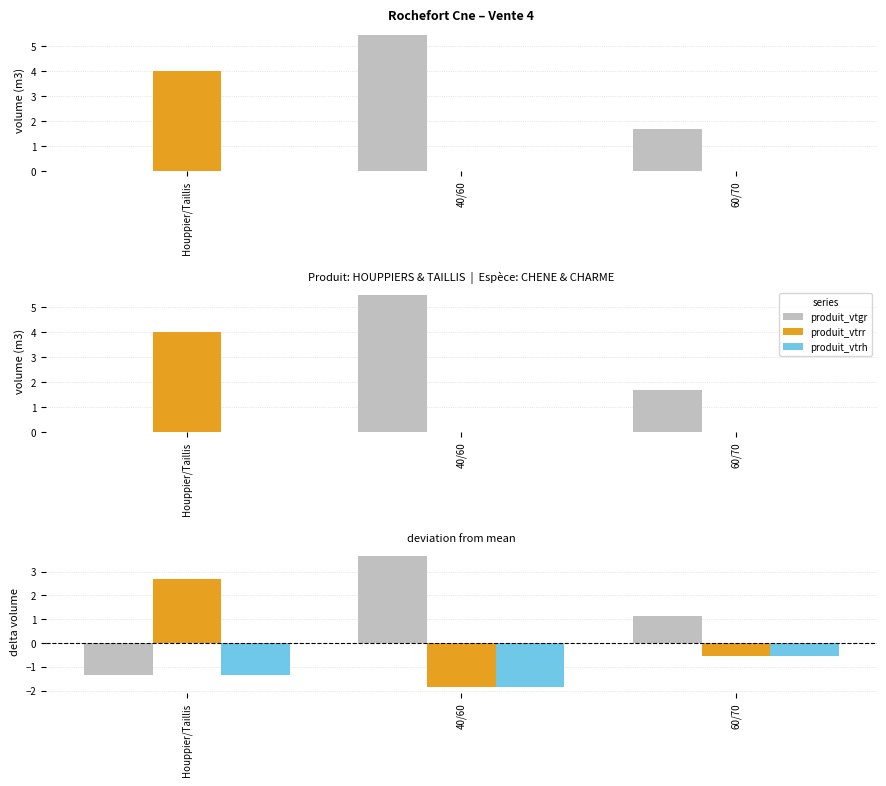

How many bars are there in total?

9